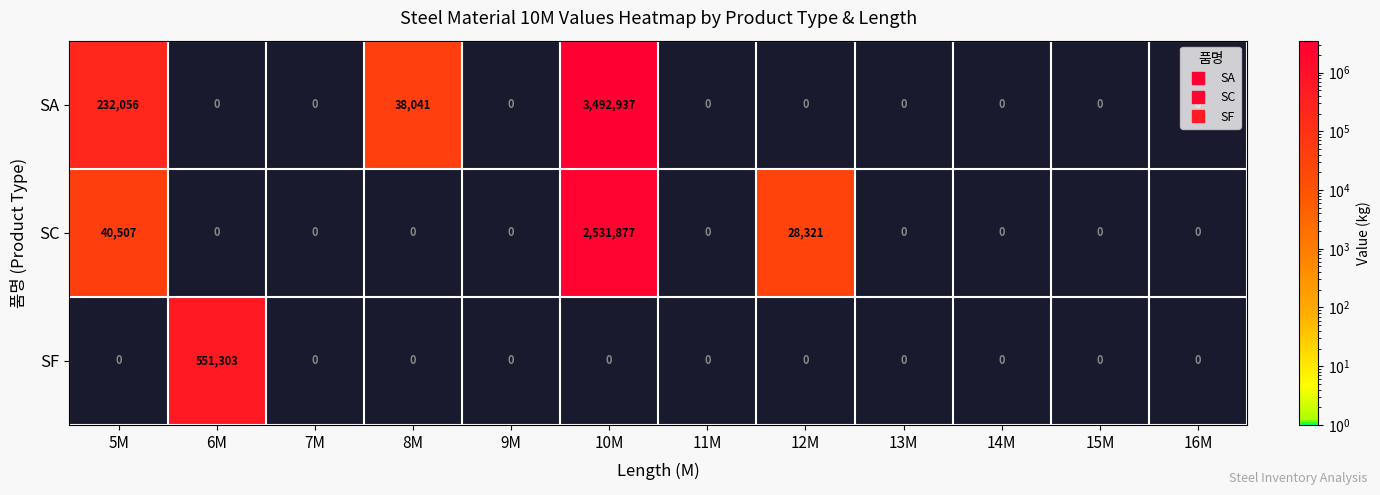

Rank the series by their maximum value, from lowest to highest.

SF, SC, SA